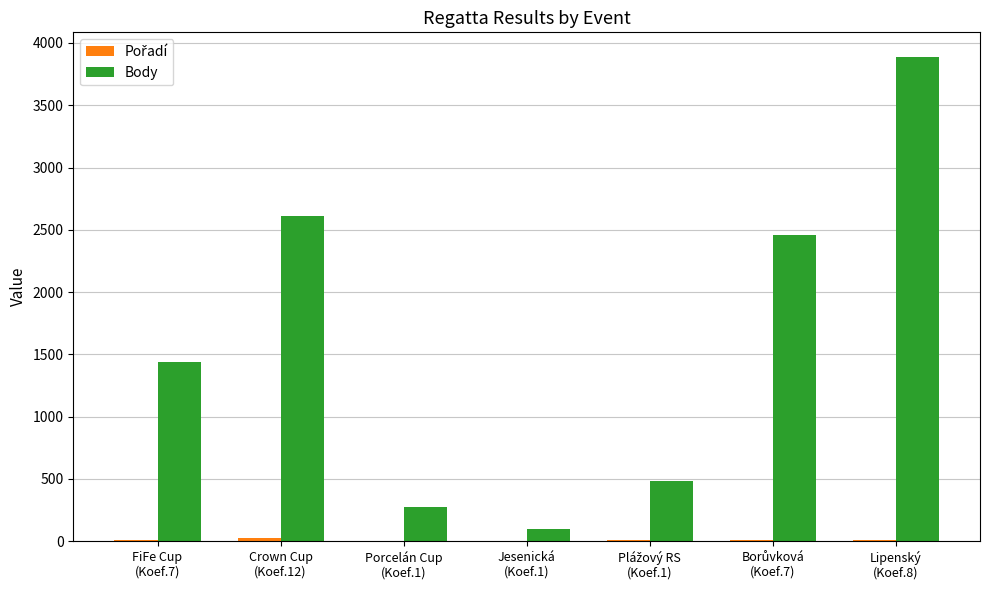

Read the Body value at Porcelán Cup
(Koef.1), to the nearest 10.

280